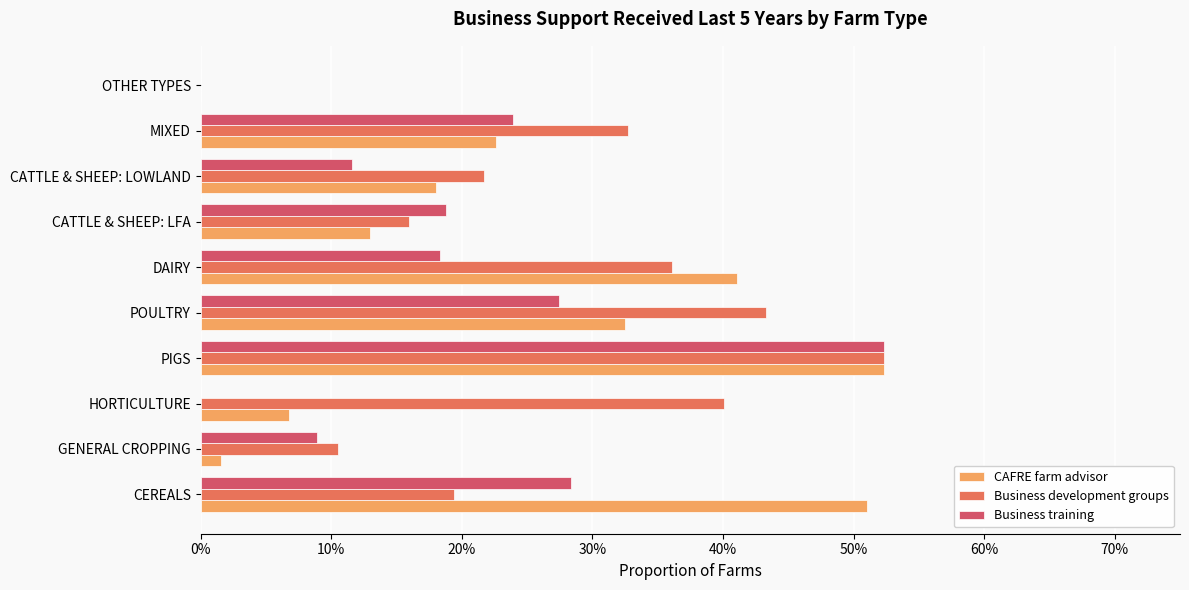

Which category has the highest value in the Business training series?

PIGS